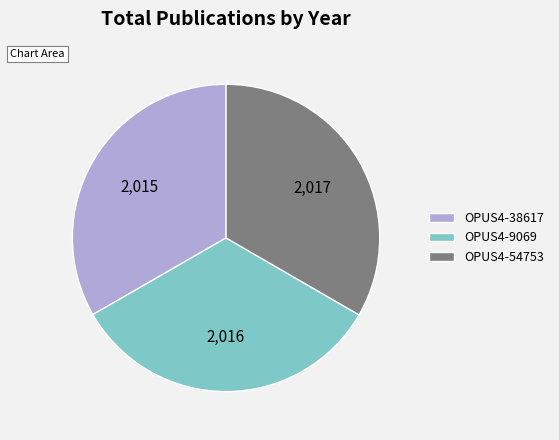

Is it true that OPUS4-9069 is 33% of the pie?

True